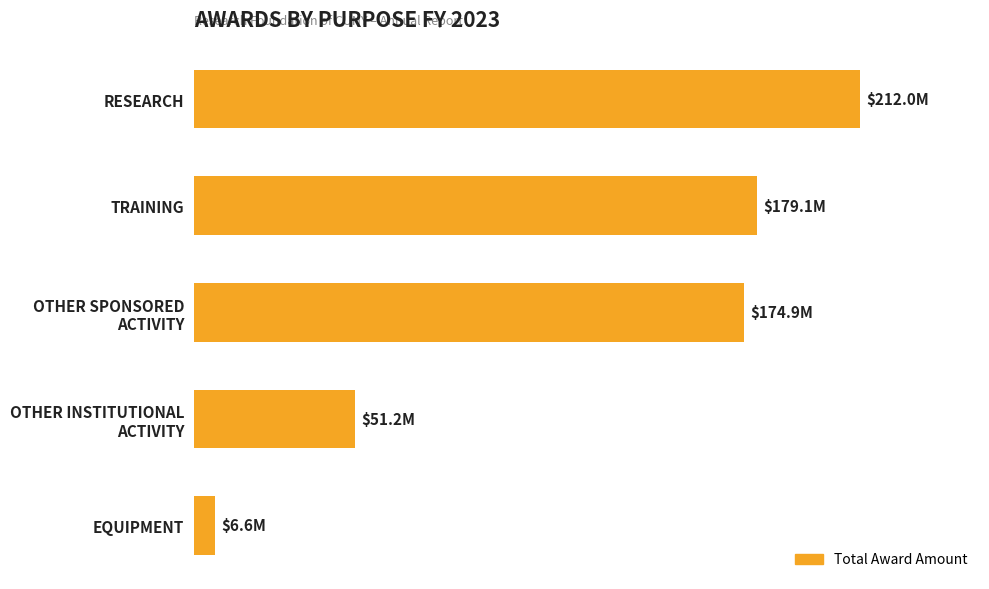

At which category does the chart reach its minimum across all series?

EQUIPMENT